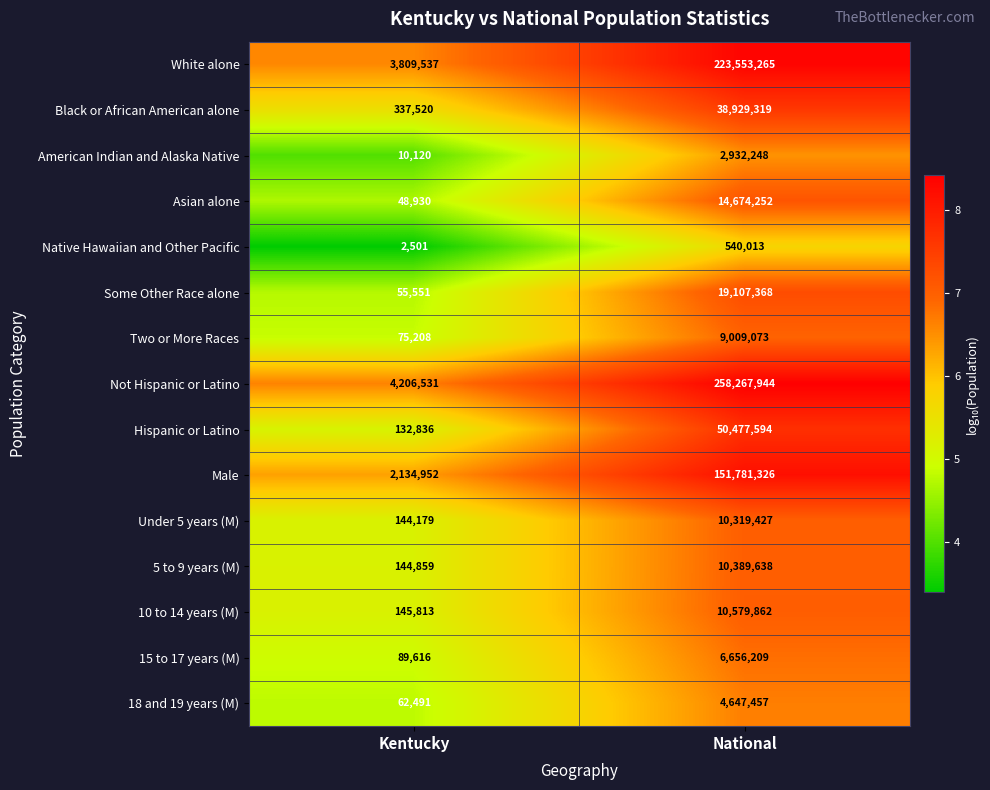

Is it true that Asian alone equals 48930 at Kentucky?

True